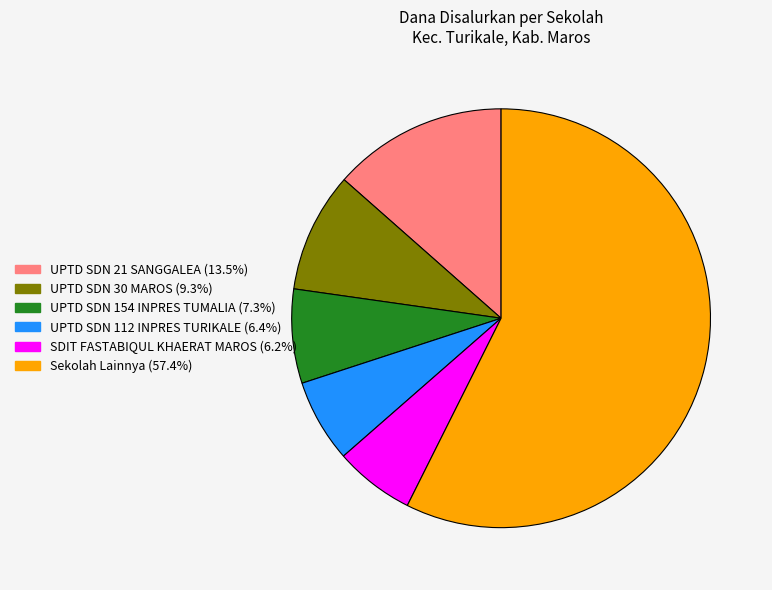

Is there a majority slice in this chart?

Yes